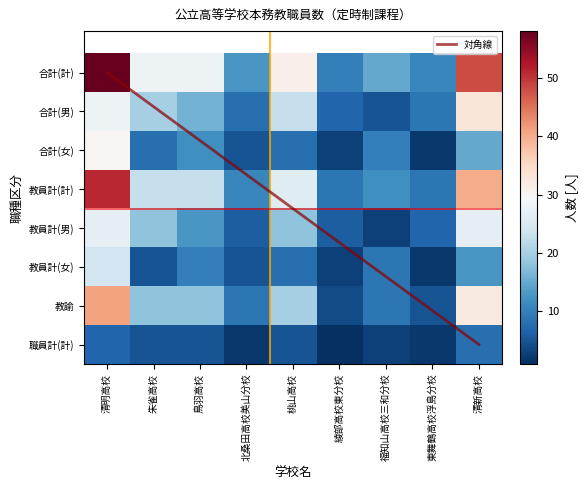

Which series has the largest total across all categories?

合計(計)